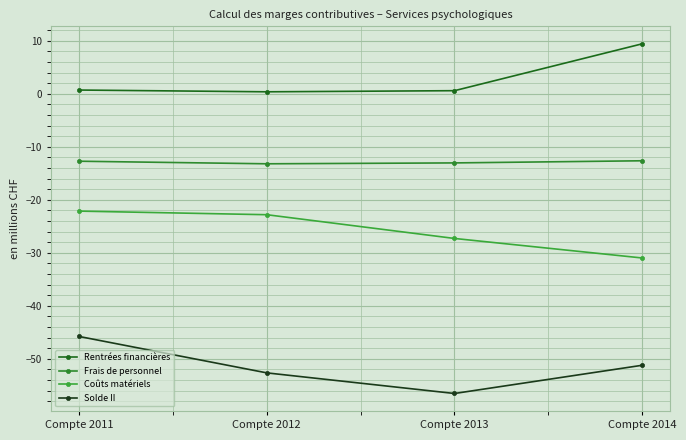

Rank the categories by Coûts matériels value from lowest to highest.

Compte 2014, Compte 2013, Compte 2012, Compte 2011